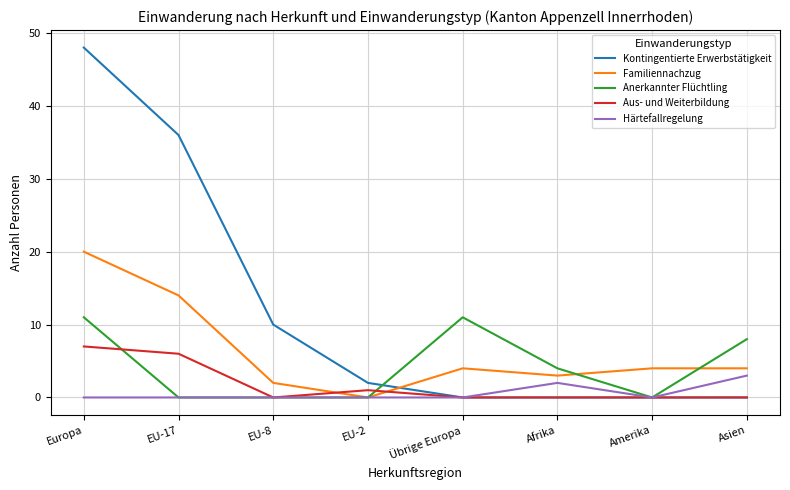

What is the maximum value for Kontingentierte Erwerbstätigkeit?

48